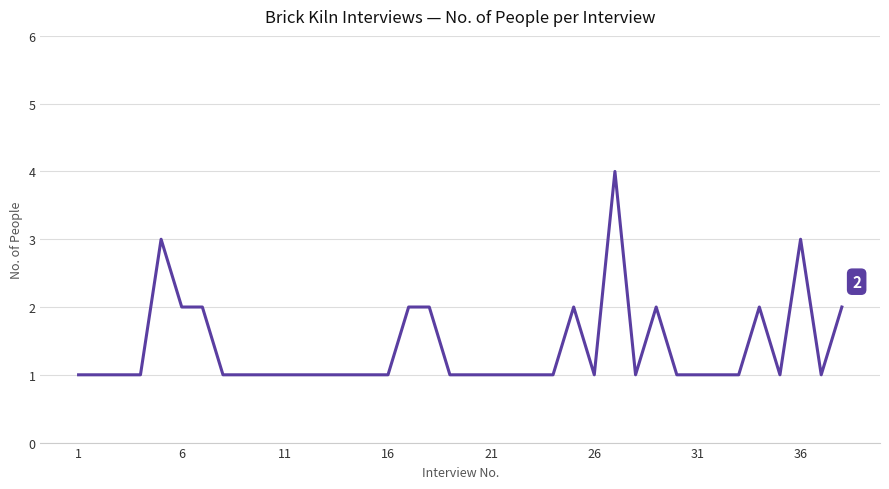

What is the difference between the maximum and minimum values?

3